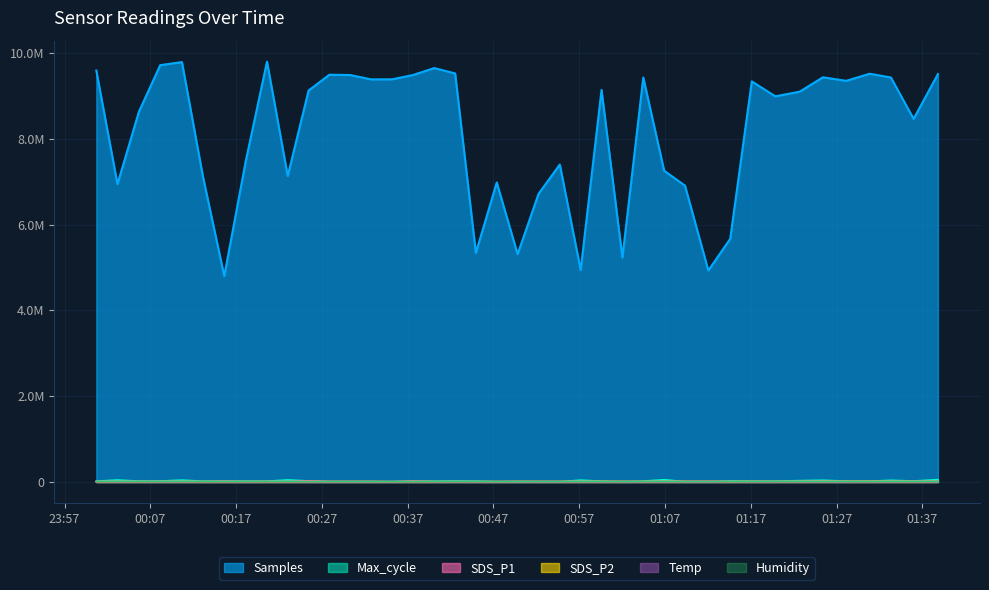

List the labels in order of SDS_P2 value, largest first.

2021/07/15 01:30:51, 2021/07/15 01:25:25, 2021/07/15 01:33:20, 2021/07/15 01:06:54, 2021/07/15 01:38:49, 2021/07/15 01:28:07, 2021/07/15 00:59:36, 2021/07/15 01:02:02, 2021/07/15 00:49:49, 2021/07/15 01:17:07, 2021/07/15 00:52:15, 2021/07/15 00:30:18, 2021/07/15 00:54:44, 2021/07/15 01:35:59, 2021/07/15 01:22:41, 2021/07/15 00:03:10, 2021/07/15 01:12:03, 2021/07/15 00:10:41, 2021/07/15 00:57:10, 2021/07/15 00:32:44, 2021/07/15 01:09:20, 2021/07/15 01:19:51, 2021/07/15 00:20:36, 2021/07/15 00:37:38, 2021/07/15 01:04:28, 2021/07/15 00:08:09, 2021/07/15 00:15:37, 2021/07/15 00:25:27, 2021/07/15 01:14:36, 2021/07/15 00:47:23, 2021/07/15 00:05:40, 2021/07/15 00:18:06, 2021/07/15 00:42:32, 2021/07/15 00:13:08, 2021/07/15 00:27:52, 2021/07/15 00:44:57, 2021/07/15 00:23:01, 2021/07/15 00:40:06, 2021/07/15 00:00:42, 2021/07/15 00:35:11